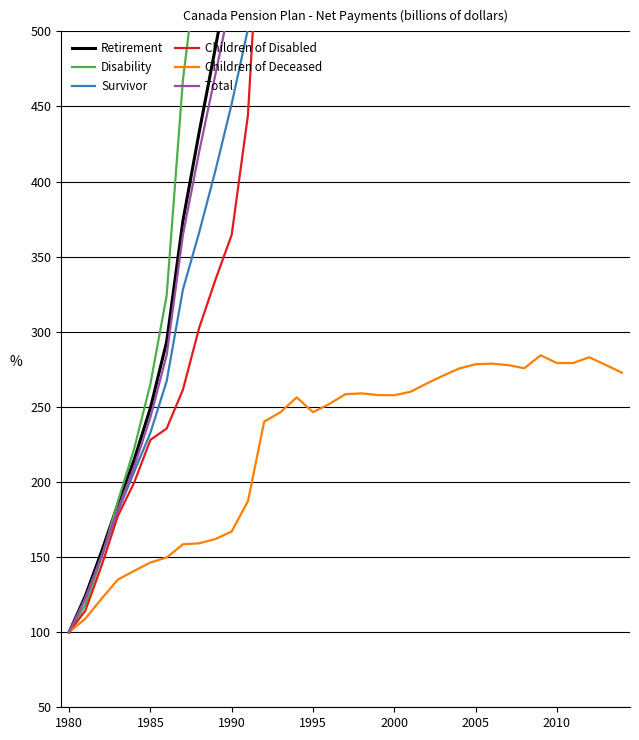

At which label does Disability reach its minimum?

1980